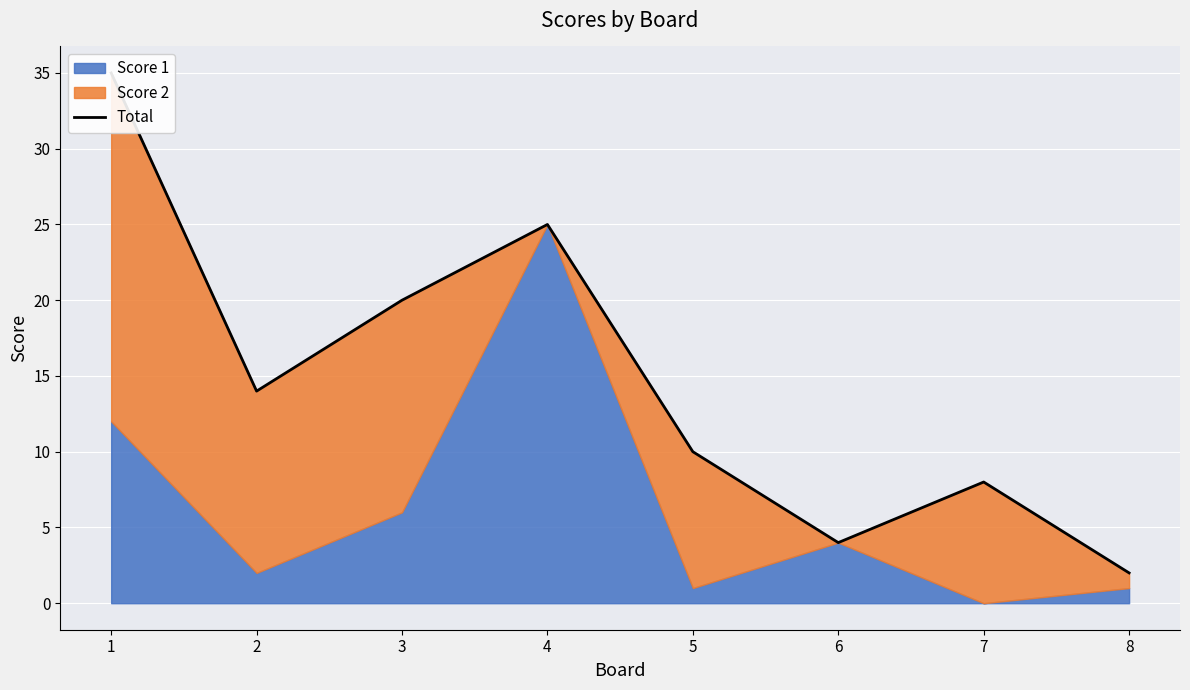

What is the sum of the values at 3 and 1?

55